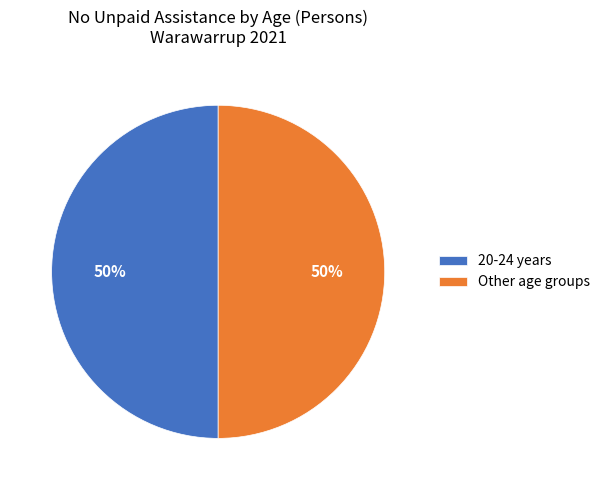

Is it true that 20-24 years is 50% of the pie?

True